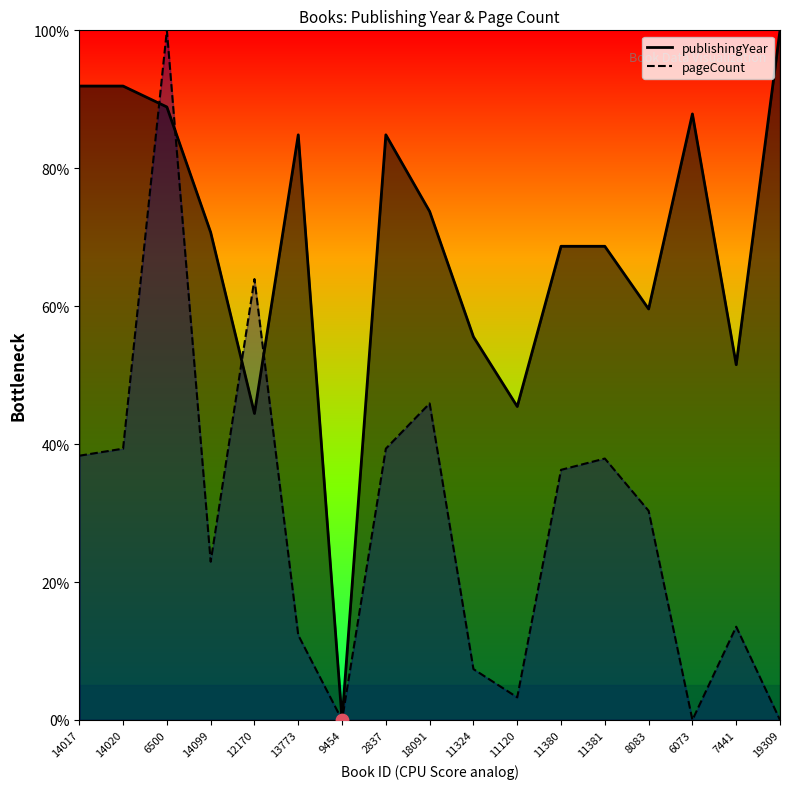

At which category is the sum across all series the highest?

6500